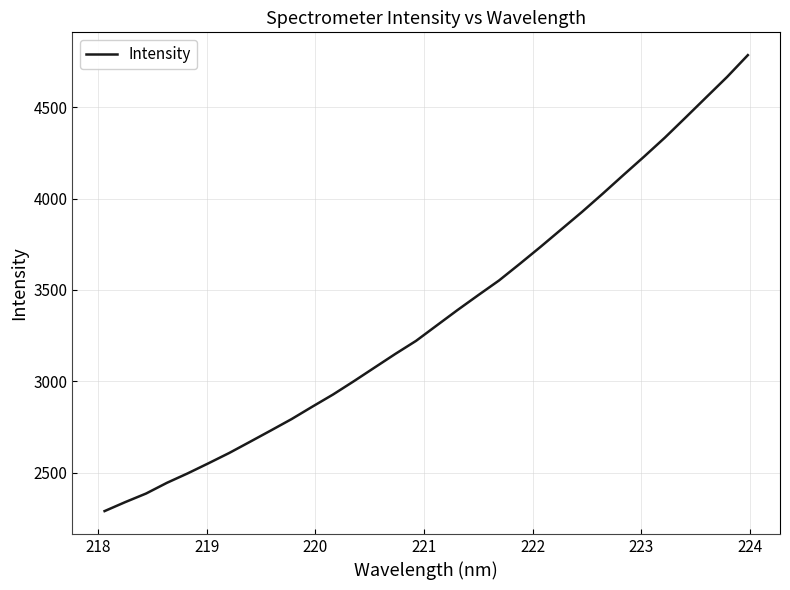

What is the average value?

3361.5